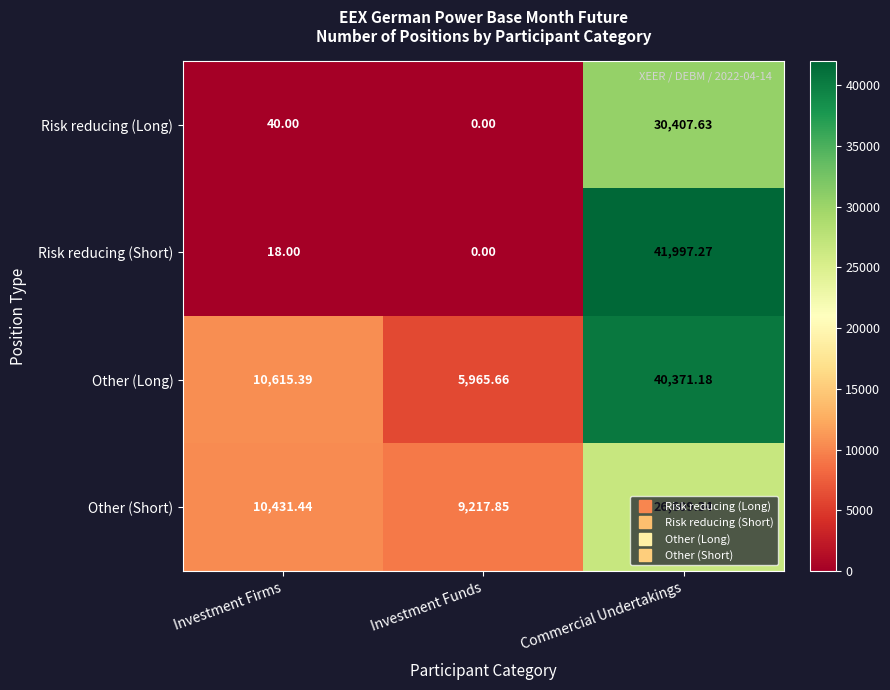

Which series has the widest spread of values?

Risk reducing (Short)